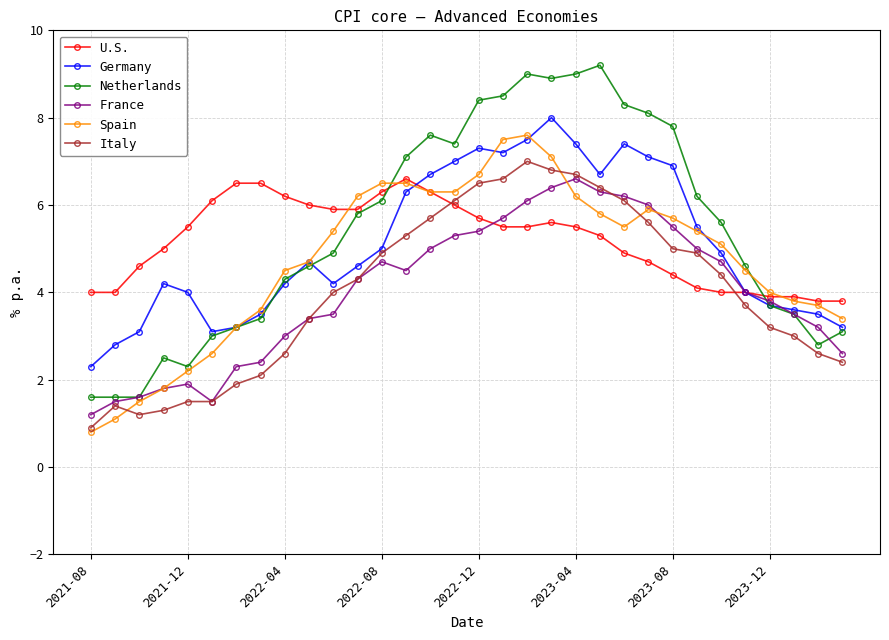

Count the number of data series in this chart.

6